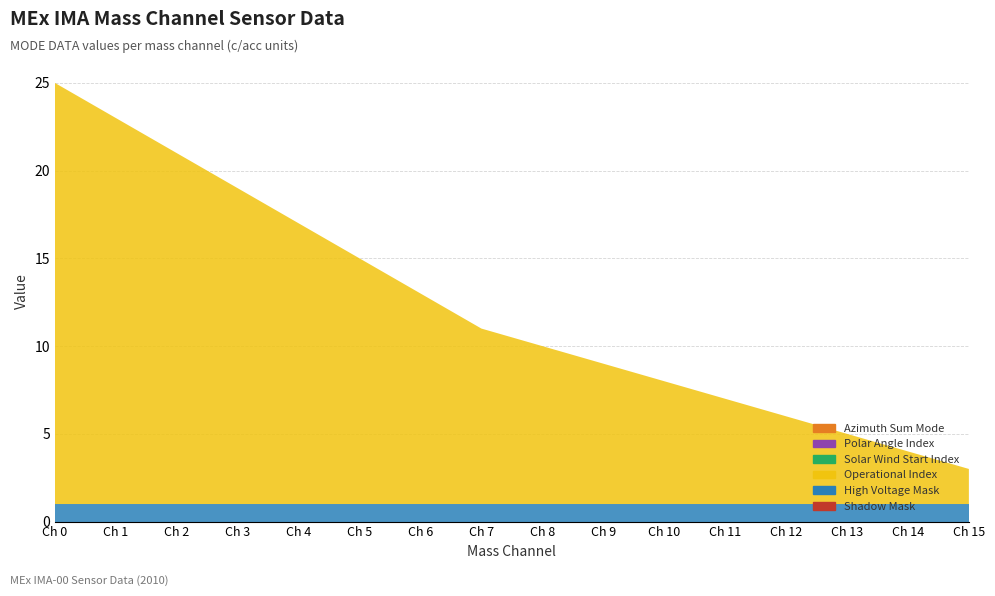

Reading right to left, extract all data points from this chart.

Shadow Mask: Mass Channel 15=0	Mass Channel 14=0	Mass Channel 13=0	Mass Channel 12=0	Mass Channel 11=0	Mass Channel 10=0	Mass Channel 9=0	Mass Channel 8=0	Mass Channel 7=0	Mass Channel 6=0	Mass Channel 5=0	Mass Channel 4=0	Mass Channel 3=0	Mass Channel 2=0	Mass Channel 1=0	Mass Channel 0=0
High Voltage Mask: Mass Channel 15=1	Mass Channel 14=1	Mass Channel 13=1	Mass Channel 12=1	Mass Channel 11=1	Mass Channel 10=1	Mass Channel 9=1	Mass Channel 8=1	Mass Channel 7=1	Mass Channel 6=1	Mass Channel 5=1	Mass Channel 4=1	Mass Channel 3=1	Mass Channel 2=1	Mass Channel 1=1	Mass Channel 0=1
Operational Index: Mass Channel 15=2	Mass Channel 14=3	Mass Channel 13=4	Mass Channel 12=5	Mass Channel 11=6	Mass Channel 10=7	Mass Channel 9=8	Mass Channel 8=9	Mass Channel 7=10	Mass Channel 6=12	Mass Channel 5=14	Mass Channel 4=16	Mass Channel 3=18	Mass Channel 2=20	Mass Channel 1=22	Mass Channel 0=24
Solar Wind Start Index: Mass Channel 15=0	Mass Channel 14=0	Mass Channel 13=0	Mass Channel 12=0	Mass Channel 11=0	Mass Channel 10=0	Mass Channel 9=0	Mass Channel 8=0	Mass Channel 7=0	Mass Channel 6=0	Mass Channel 5=0	Mass Channel 4=0	Mass Channel 3=0	Mass Channel 2=0	Mass Channel 1=0	Mass Channel 0=0
Polar Angle Index: Mass Channel 15=0	Mass Channel 14=0	Mass Channel 13=0	Mass Channel 12=0	Mass Channel 11=0	Mass Channel 10=0	Mass Channel 9=0	Mass Channel 8=0	Mass Channel 7=0	Mass Channel 6=0	Mass Channel 5=0	Mass Channel 4=0	Mass Channel 3=0	Mass Channel 2=0	Mass Channel 1=0	Mass Channel 0=0
Azimuth Sum Mode: Mass Channel 15=0	Mass Channel 14=0	Mass Channel 13=0	Mass Channel 12=0	Mass Channel 11=0	Mass Channel 10=0	Mass Channel 9=0	Mass Channel 8=0	Mass Channel 7=0	Mass Channel 6=0	Mass Channel 5=0	Mass Channel 4=0	Mass Channel 3=0	Mass Channel 2=0	Mass Channel 1=0	Mass Channel 0=0